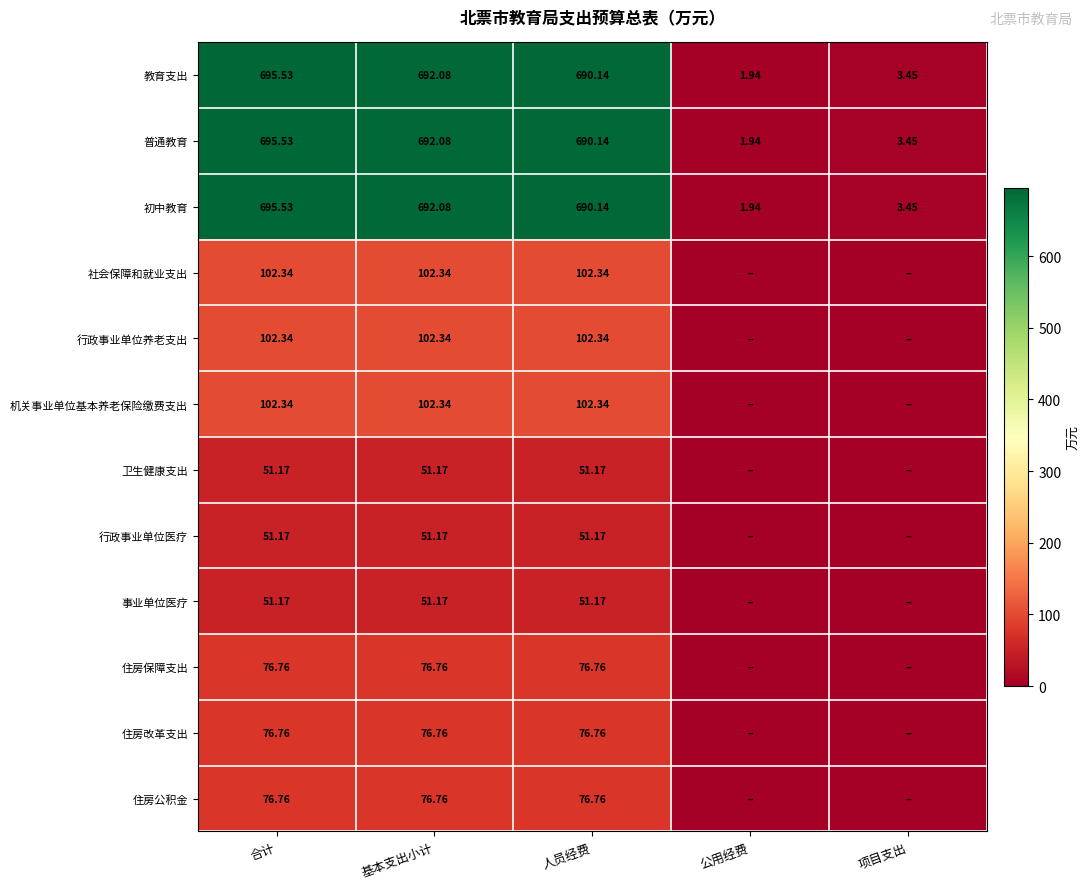

Rank the categories by 初中教育 value from highest to lowest.

合计, 基本支出小计, 人员经费, 项目支出, 公用经费